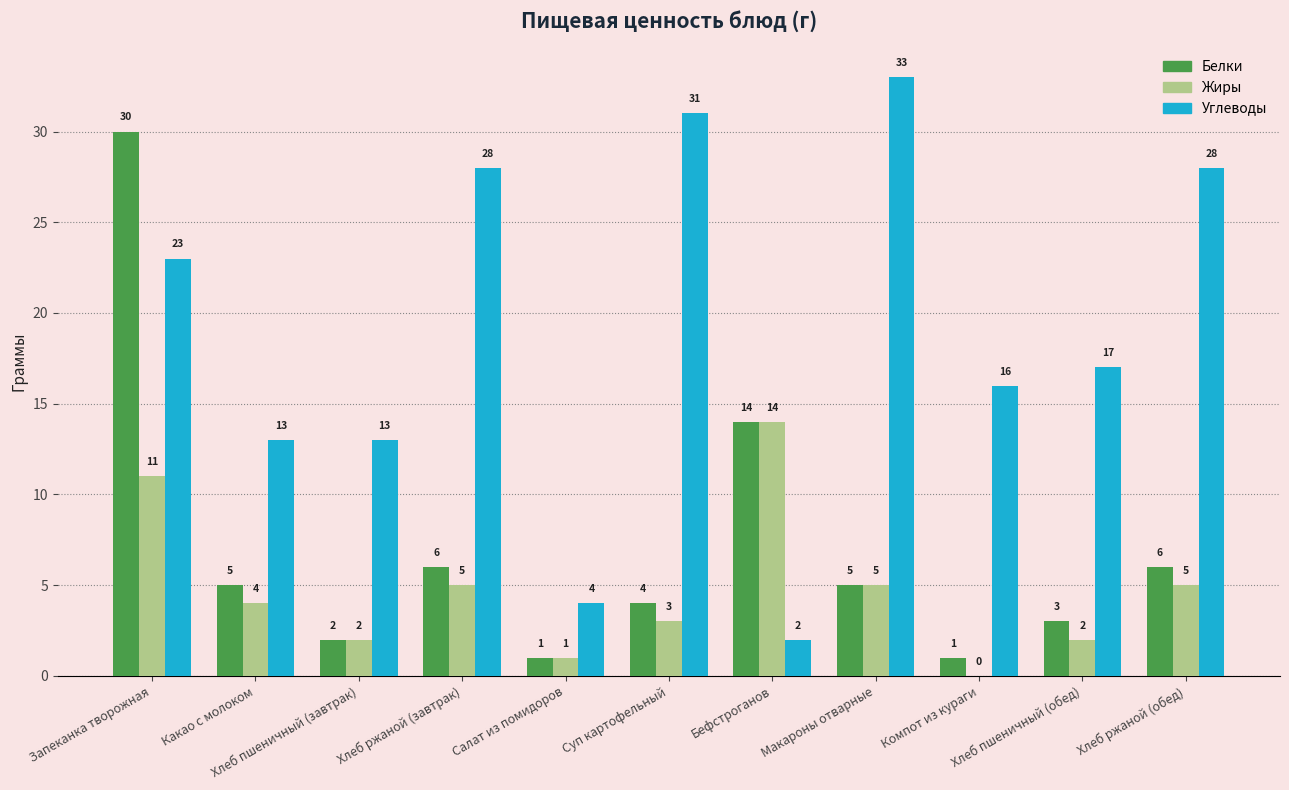

Is it true that Углеводы equals 6 at Хлеб пшеничный (завтрак)?

False